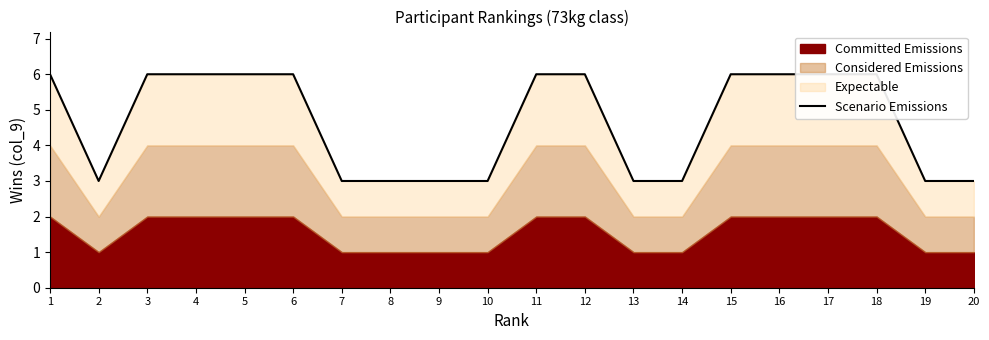

How many values are between 3 and 6?

20